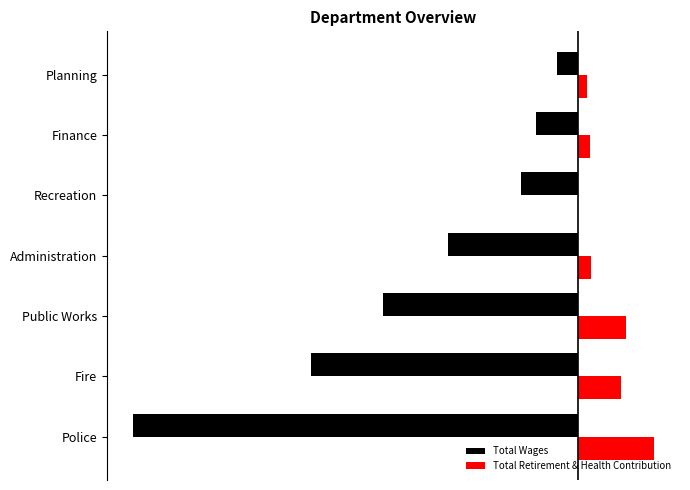

Reading left to right, transcribe all the data shown in this chart.

Total Wages: -1.0	-0.6	-0.4	-0.3	-0.1	-0.1	-0.0
Total Retirement & Health Contribution: 0.2	0.1	0.1	0.0	0.0	0.0	0.0